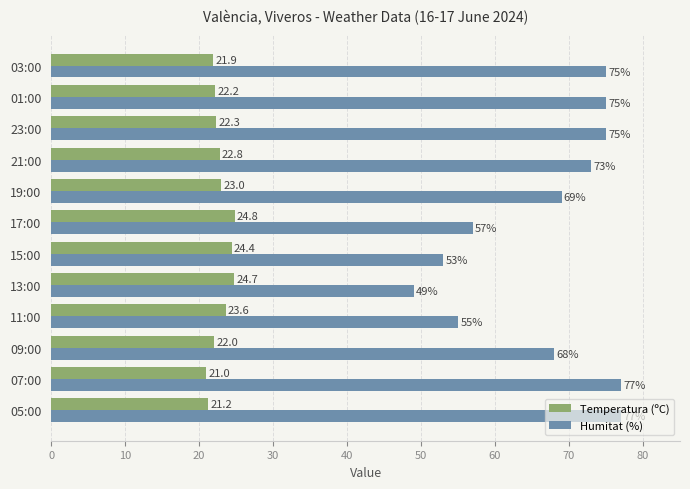

What are all the series names shown in the legend?

Temperatura (ºC), Humitat (%)